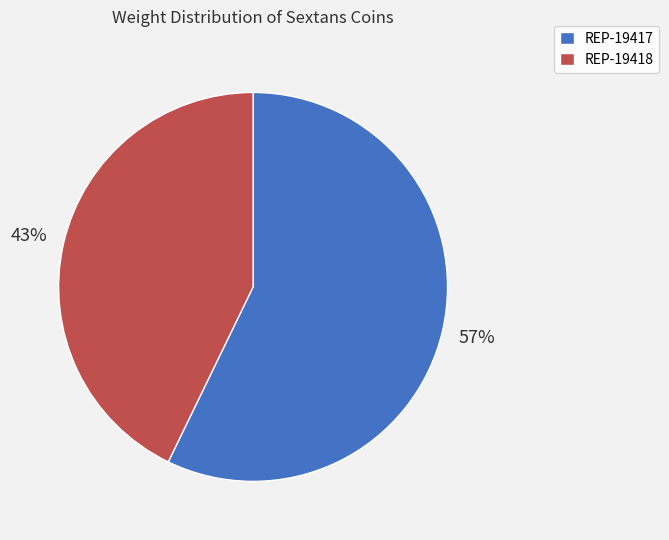

What is the largest slice in the pie chart?

REP-19417